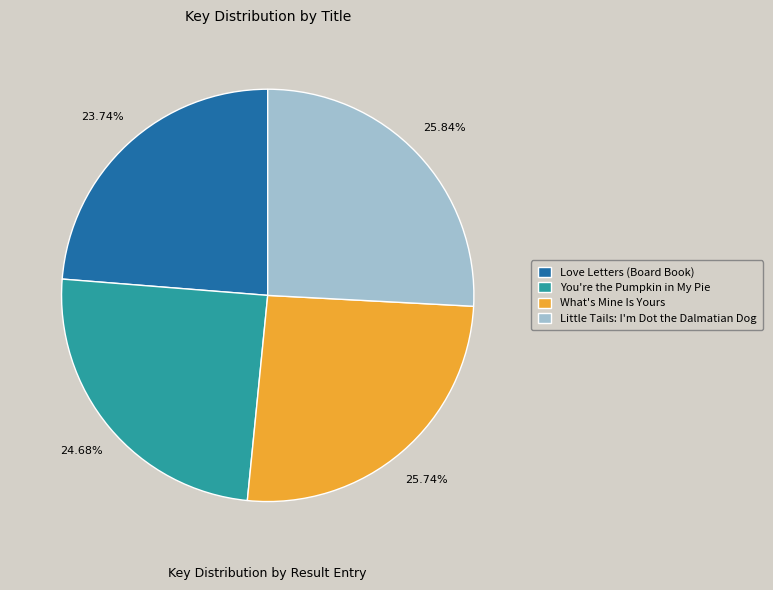

What portion of the pie excludes Love Letters (Board Book)?

76.3%